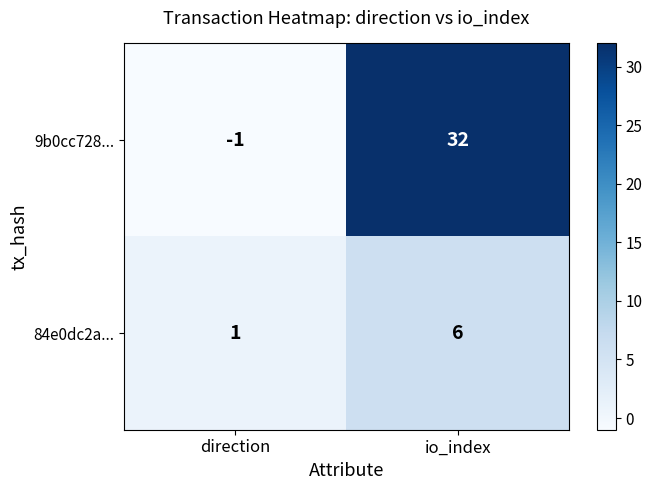

At how many categories does at least one series exceed 7?

1